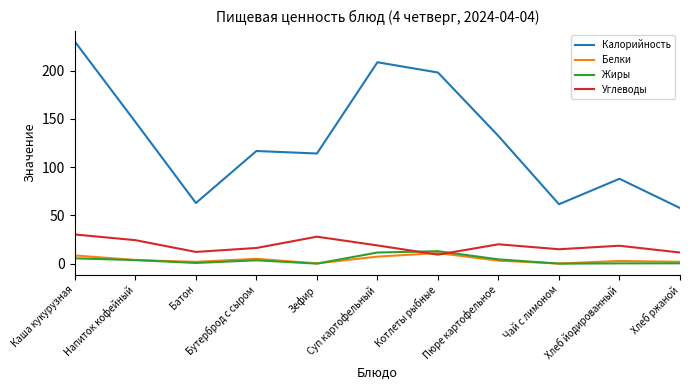

True or false: Углеводы and Калорийность cross at least once.

False